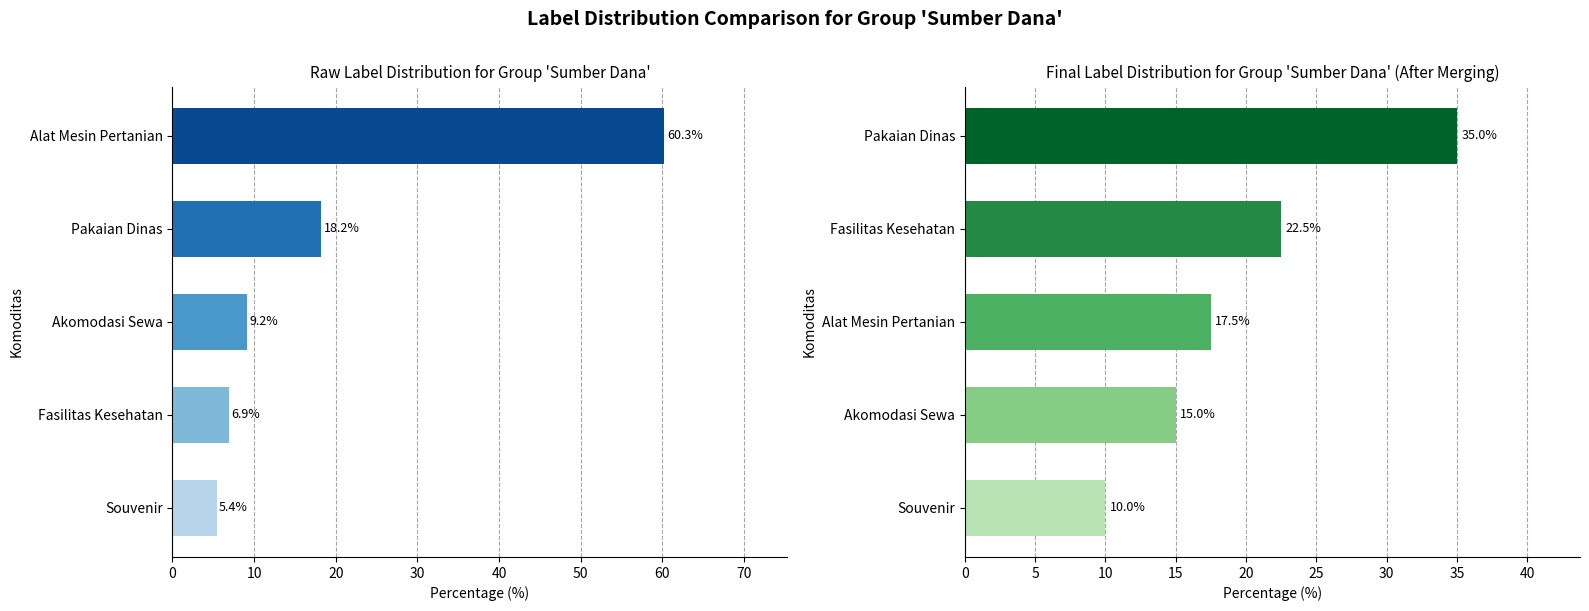

How many data points does each series have?

5